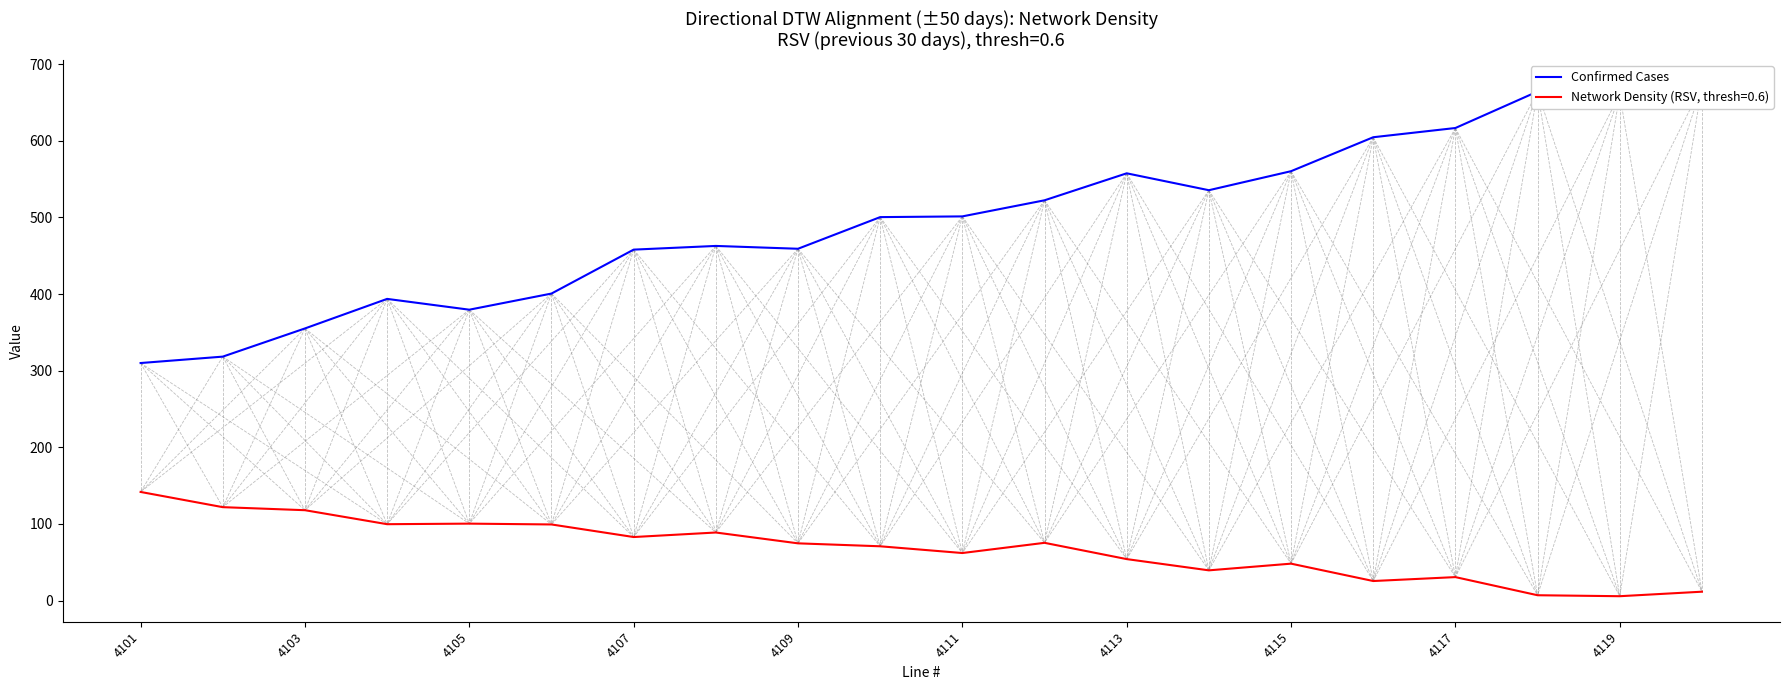

What is the maximum value for Network Density (RSV, thresh=0.6)?

141.7